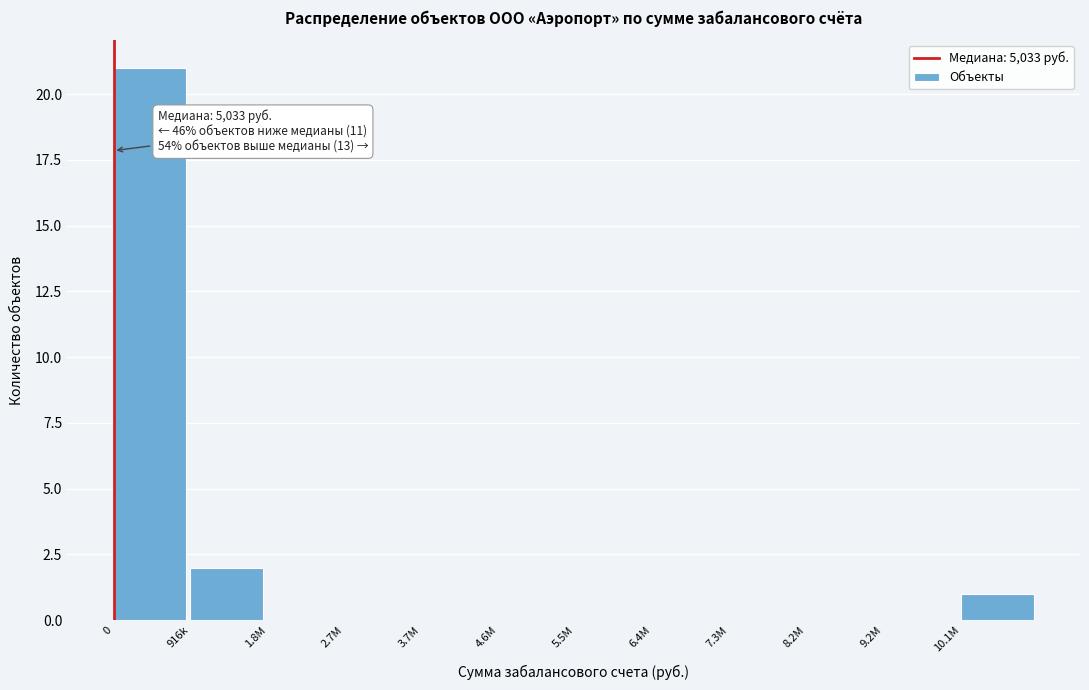

Reading right to left, list all the values displayed in this chart.

10.1M=1	9.2M=0	8.2M=0	7.3M=0	6.4M=0	5.5M=0	4.6M=0	3.7M=0	2.7M=0	1.8M=0	916k=2	0=21